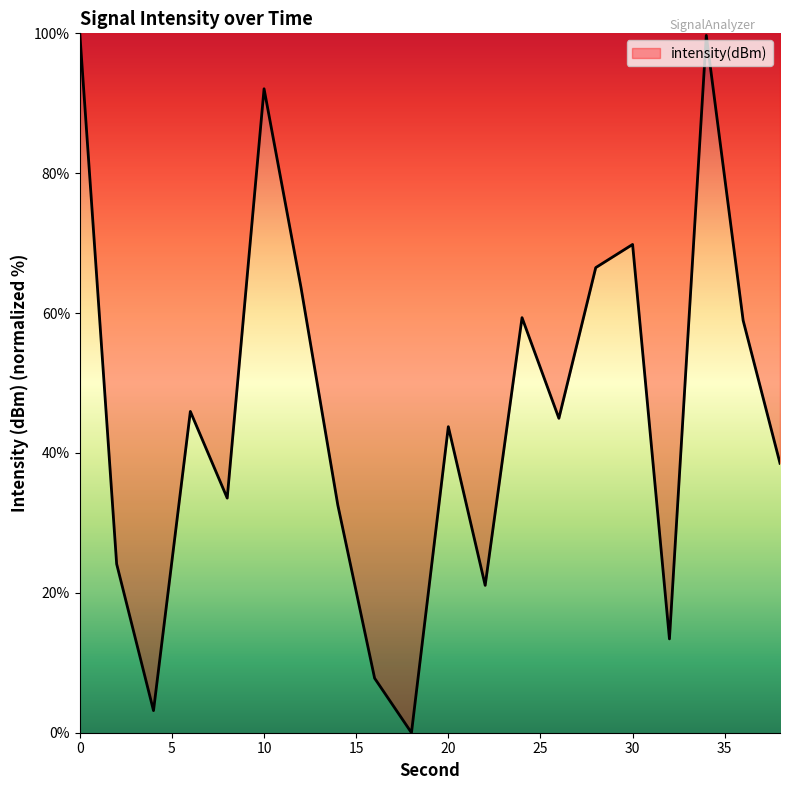

What is the difference between the maximum and minimum values?

100.0